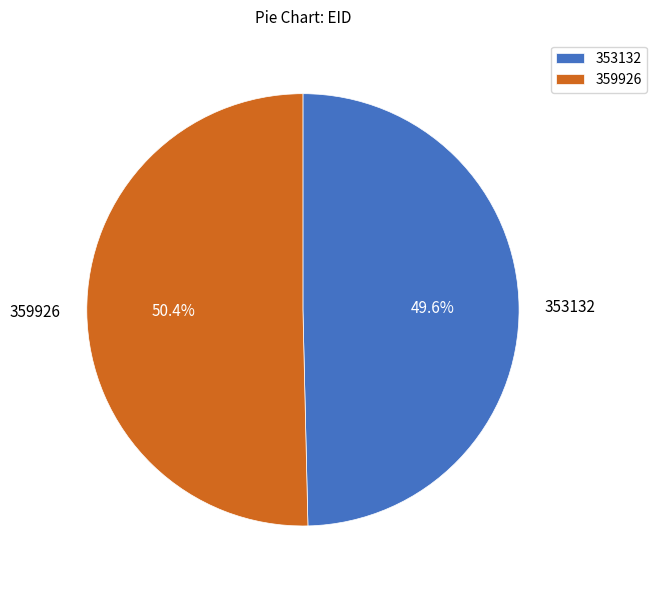

What is the largest slice in the pie chart?

359926